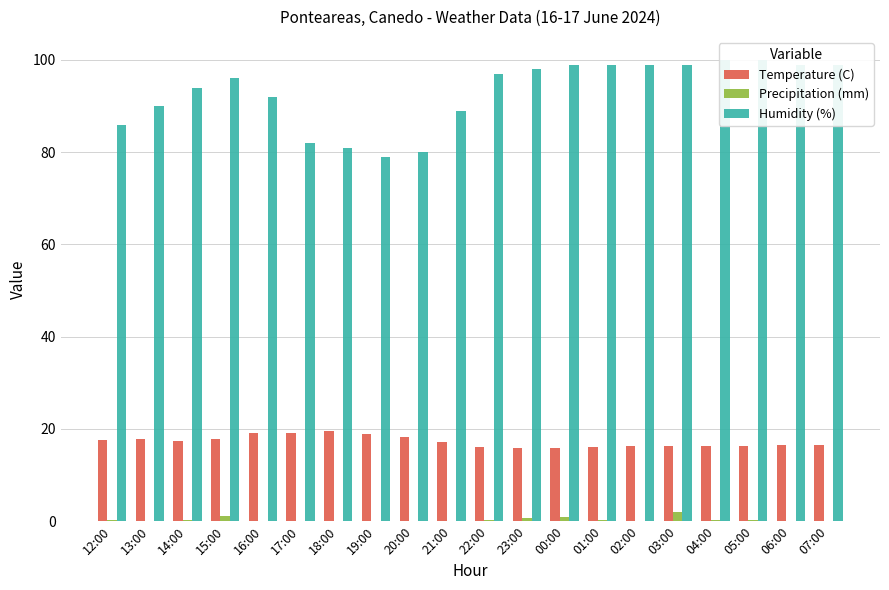

How many series are shown in this chart?

3